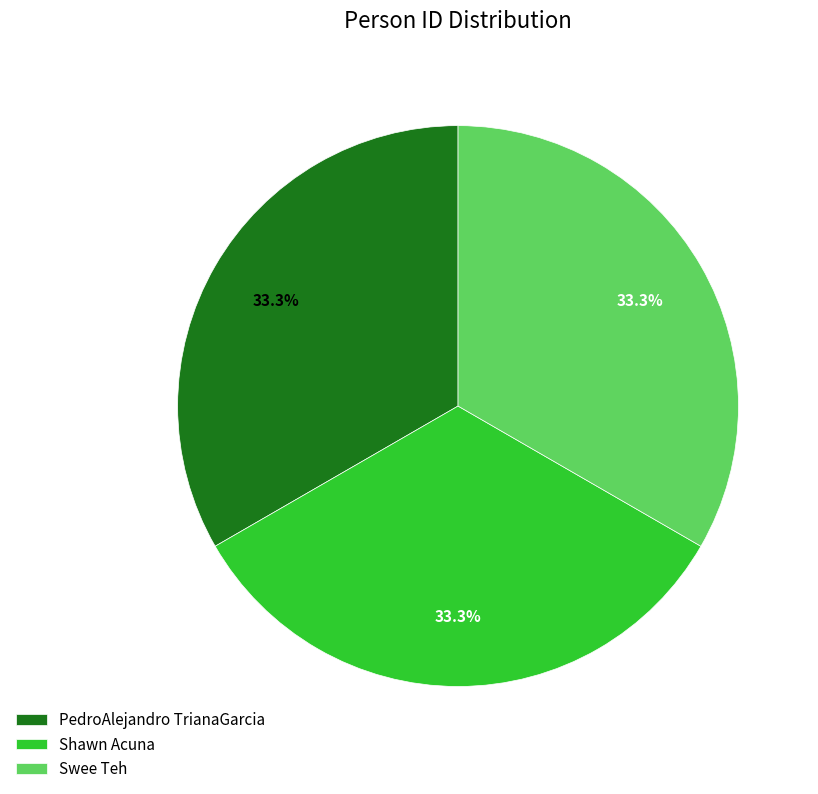

Approximately how many times larger is the value at Shawn Acuna compared to PedroAlejandro TrianaGarcia?

1.0